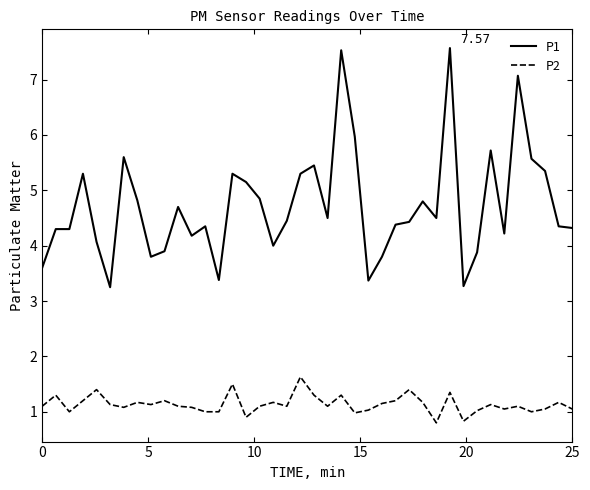

True or false: P2 and P1 intersect in this chart.

False